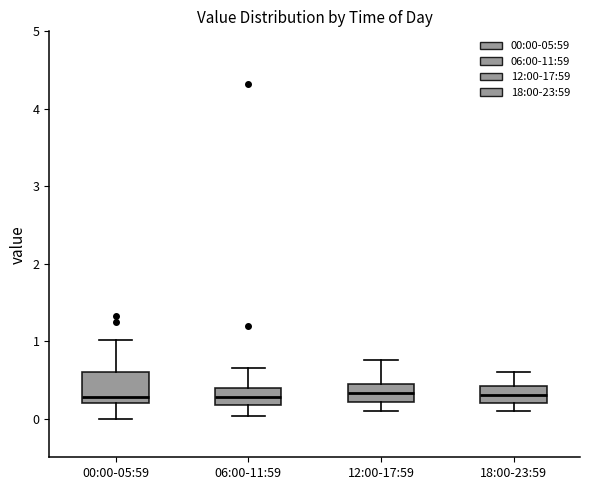

Reading left to right, read every box against the y-axis: the position of its median line, the range the box covers, and the ends of its whiskers. The values are not printed on the chart, so give them approximately, as read against the axis.

00:00-05:59: median 0.3, box 0.2 to 0.6, whiskers 0.0 to 1.0
06:00-11:59: median 0.3, box 0.2 to 0.4, whiskers 0.0 to 0.7
12:00-17:59: median 0.3, box 0.2 to 0.5, whiskers 0.1 to 0.8
18:00-23:59: median 0.3, box 0.2 to 0.4, whiskers 0.1 to 0.6